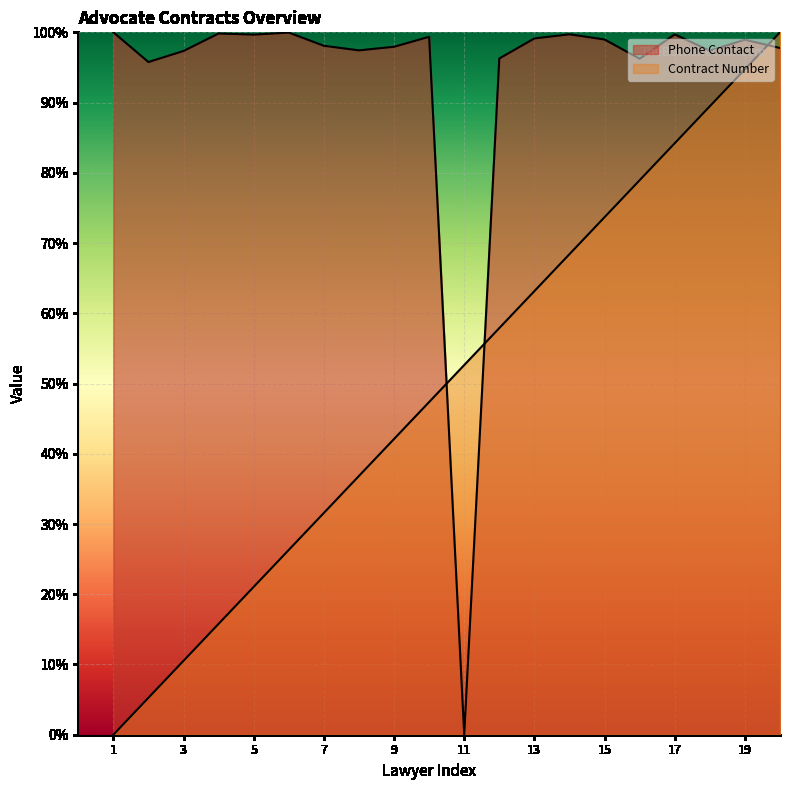

Reading right to left, transcribe all the data shown in this chart.

Contract Number: 1.0	0.9	0.9	0.8	0.8	0.7	0.7	0.6	0.6	0.5	0.5	0.4	0.4	0.3	0.3	0.2	0.2	0.1	0.1	0.0
Phone Contact: 1.0	1.0	1.0	1.0	1.0	1.0	1.0	1.0	1.0	0.0	1.0	1.0	1.0	1.0	1.0	1.0	1.0	1.0	1.0	1.0